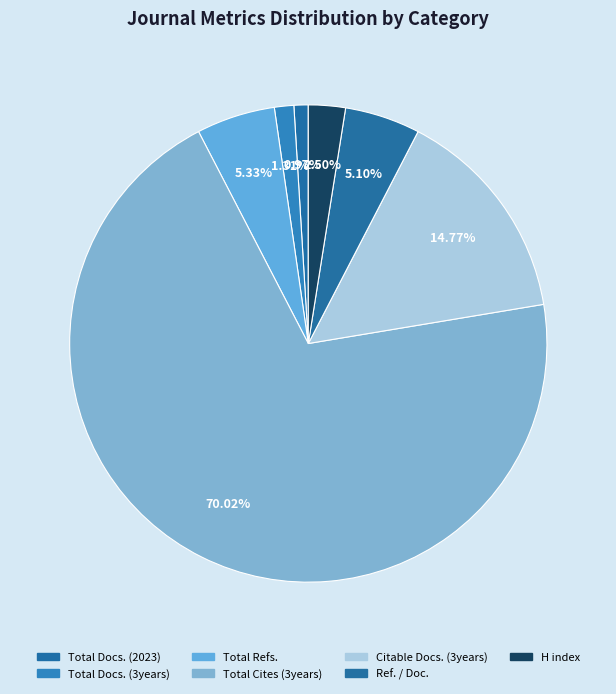

What percentage do Ref. / Doc. and H index together represent?

7.6%